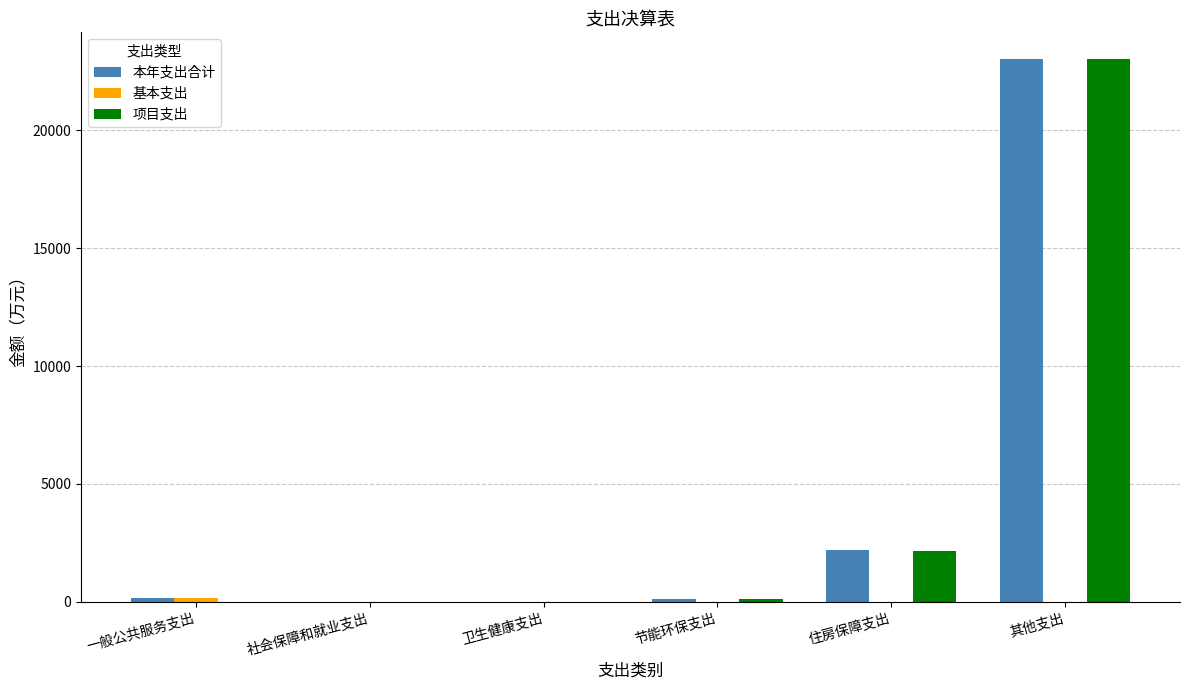

At which label does 项目支出 reach its peak?

其他支出